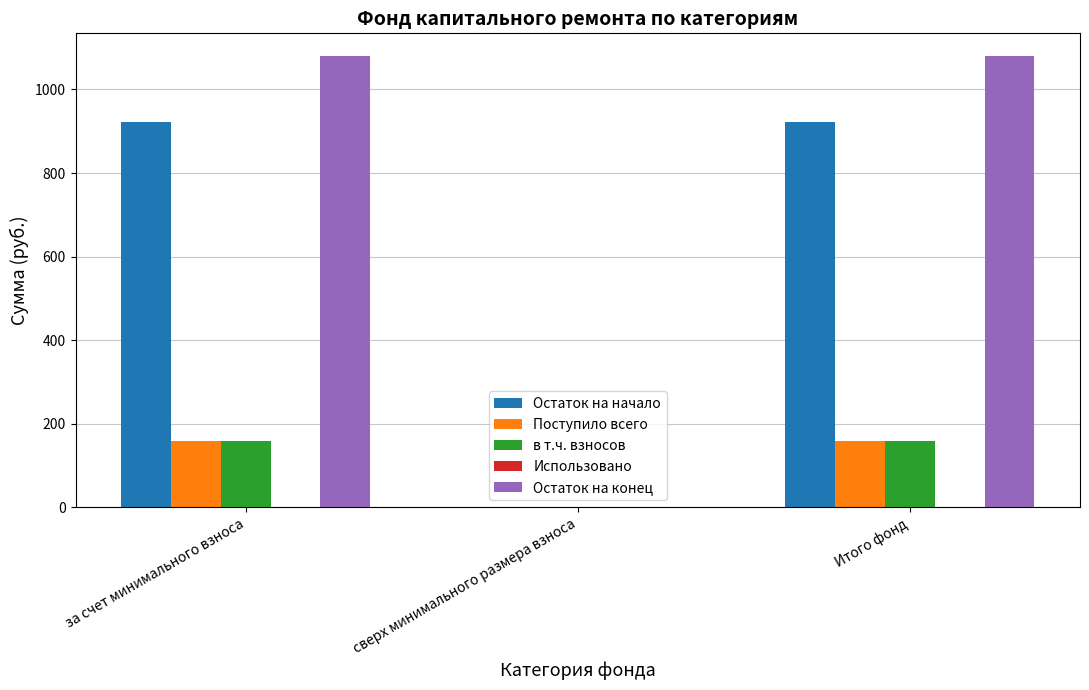

The в т.ч. взносов series shows 158.0 at за счет минимального взноса. True or false?

True